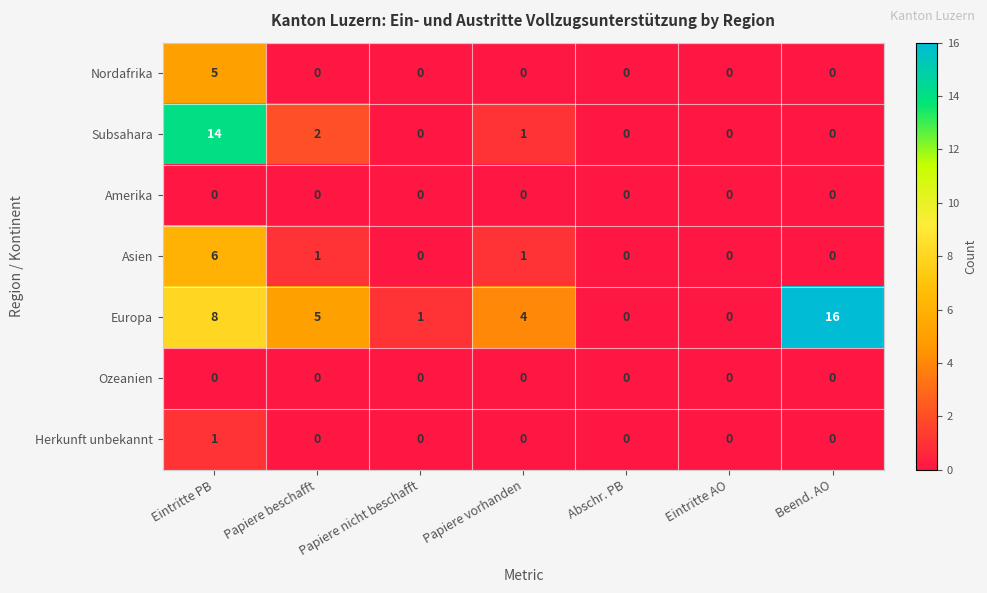

What is the greatest value displayed?

16